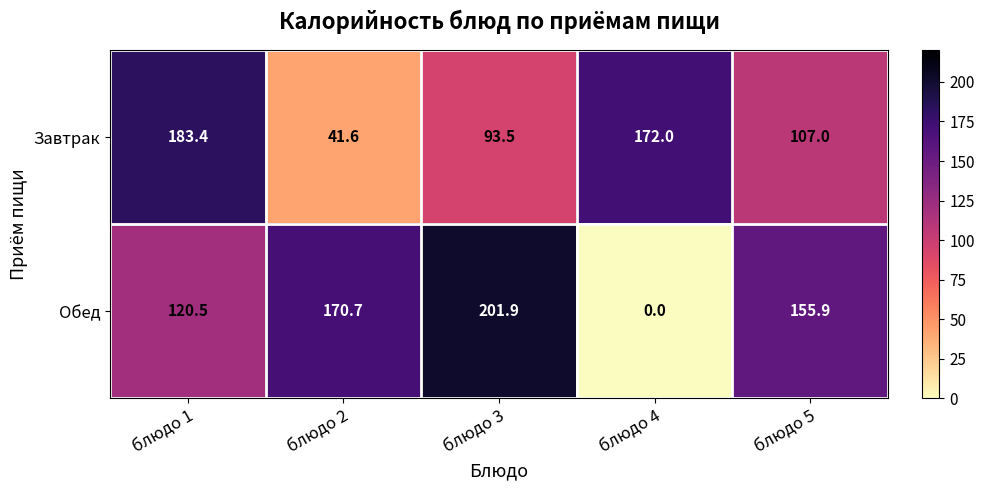

At which category is the sum across all series the highest?

блюдо 1